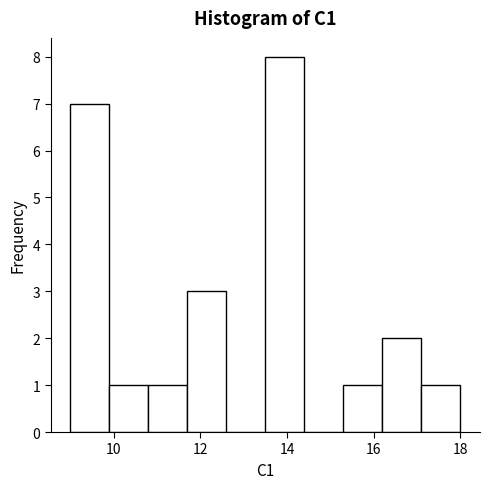

How tall is the bar that spans 15.3 to 16.2 on the x-axis? Neither the bar edges nor the heights are printed on the chart, so give them approximately, as read against the axes.

1